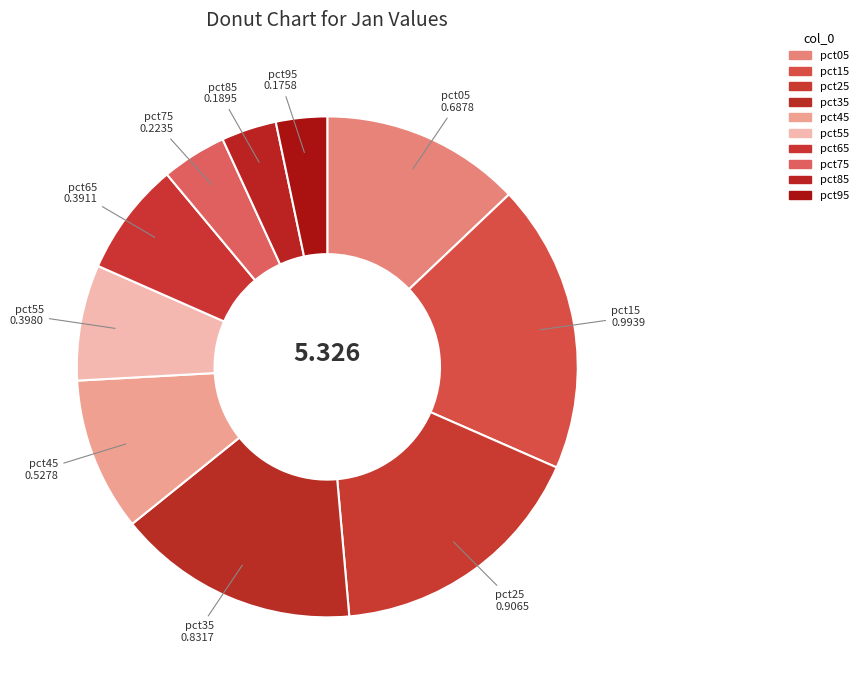

How many slices are in this pie chart?

10